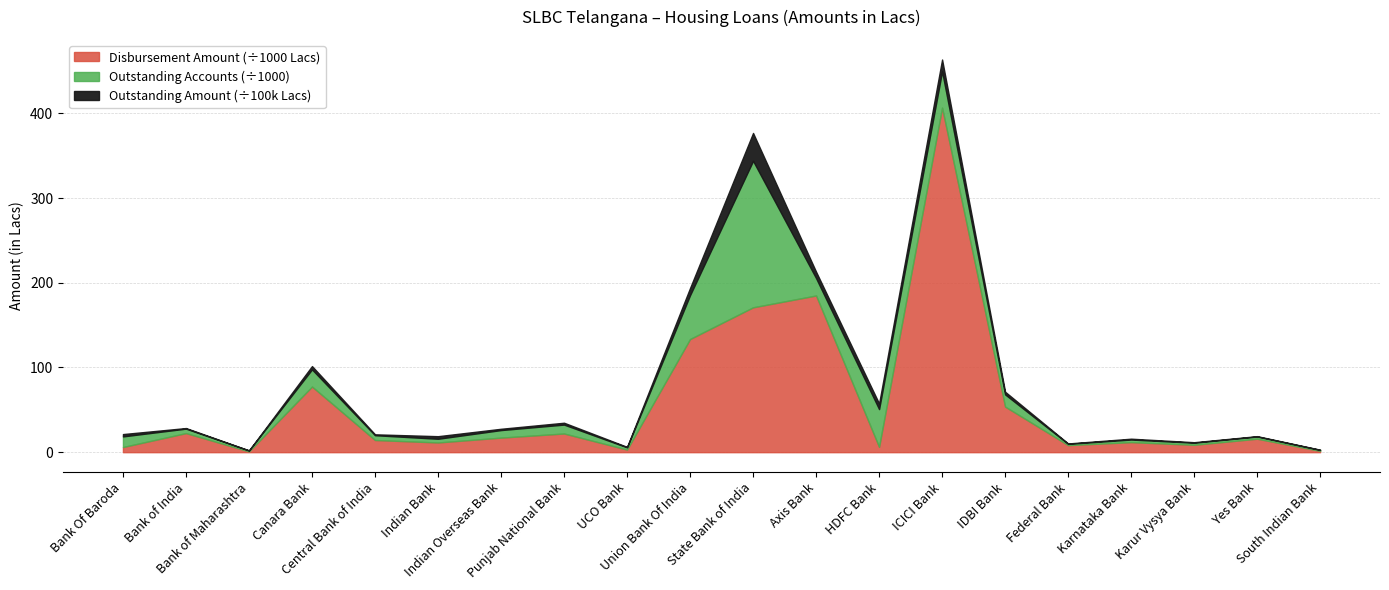

Reading left to right, list all the values displayed in this chart.

Outstanding Amount: Bank Of Baroda=276362.0	Bank of India=69354.5	Bank of Maharashtra=13541.8	Canara Bank=387116.4	Central Bank of India=105468.7	Indian Bank=303885.6	Indian Overseas Bank=154835.6	Punjab National Bank=219543.8	UCO Bank=53090.0	Union Bank Of India=847210.8	State Bank of India=3283360.0	Axis Bank=751122.7	HDFC Bank=658313.4	ICICI Bank=1391005.0	IDBI Bank=312918.9	Federal Bank=41693.0	Karnataka Bank=100056.9	Karur Vysya Bank=57054.0	Yes Bank=41708.0	South Indian Bank=25855.6
Outstanding Accounts: Bank Of Baroda=12530.0	Bank of India=5281.0	Bank of Maharashtra=1085.0	Canara Bank=20254.0	Central Bank of India=5666.0	Indian Bank=4383.0	Indian Overseas Bank=8899.0	Punjab National Bank=10508.0	UCO Bank=2679.0	Union Bank Of India=51784.0	State Bank of India=172985.0	Axis Bank=20569.0	HDFC Bank=44585.0	ICICI Bank=42891.0	IDBI Bank=14418.0	Federal Bank=1545.0	Karnataka Bank=3084.0	Karur Vysya Bank=2469.0	Yes Bank=2609.0	South Indian Bank=1104.0
Disbursement Amount: Bank Of Baroda=6075.9	Bank of India=22520.0	Bank of Maharashtra=911.8	Canara Bank=77483.6	Central Bank of India=14363.1	Indian Bank=11455.8	Indian Overseas Bank=17181.2	Punjab National Bank=22052.3	UCO Bank=3055.0	Union Bank Of India=133560.4	State Bank of India=170977.0	Axis Bank=184944.0	HDFC Bank=6276.2	ICICI Bank=406673.0	IDBI Bank=53800.2	Federal Bank=8338.0	Karnataka Bank=11837.6	Karur Vysya Bank=8731.5	Yes Bank=15892.0	South Indian Bank=1561.6